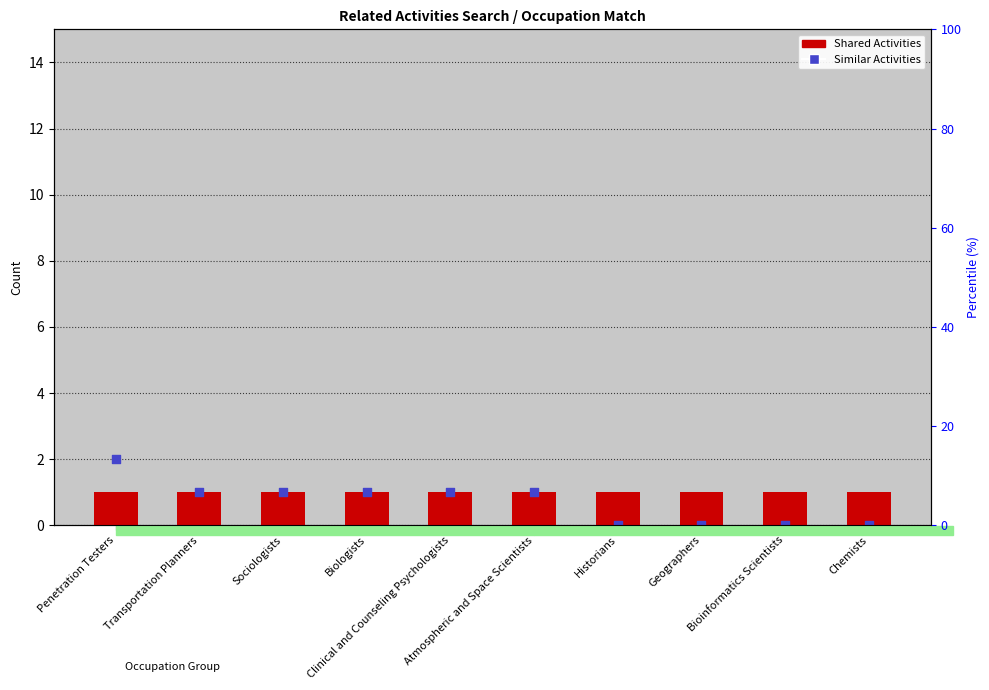

At which category is the sum across all series the highest?

Penetration Testers